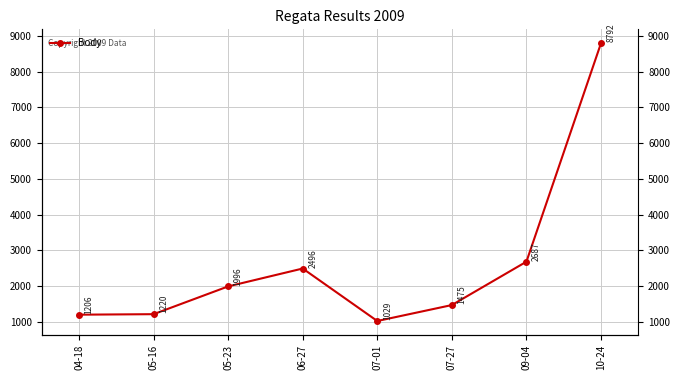

True or false: the data has more than 0 interior local peaks.

True